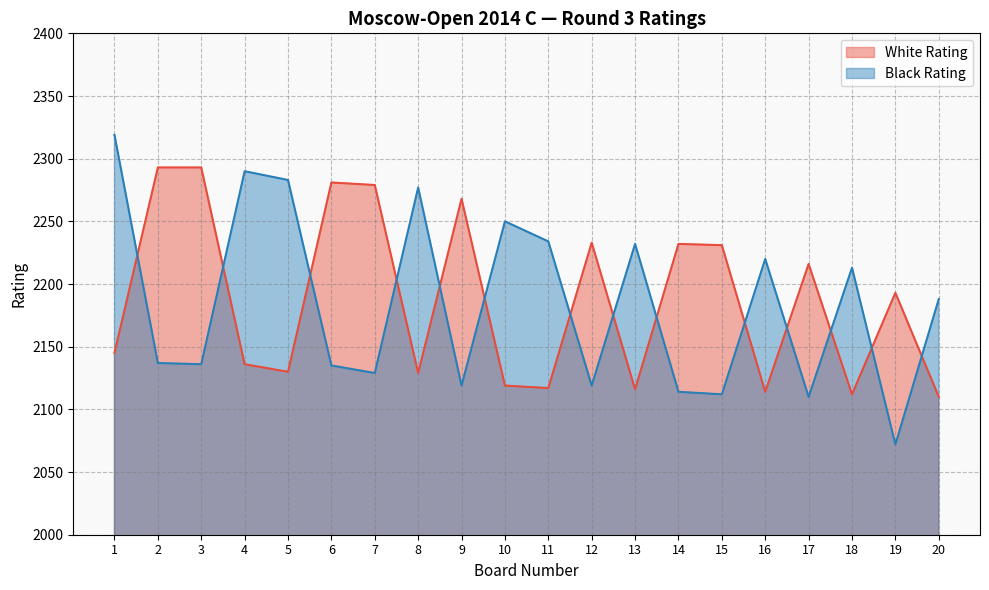

Reading right to left, extract all data points from this chart.

White Rating: 20=2110	19=2193	18=2112	17=2216	16=2114	15=2231	14=2232	13=2116	12=2233	11=2117	10=2119	9=2268	8=2129	7=2279	6=2281	5=2130	4=2136	3=2293	2=2293	1=2145
Black Rating: 20=2188	19=2072	18=2213	17=2110	16=2220	15=2112	14=2114	13=2232	12=2119	11=2234	10=2250	9=2119	8=2277	7=2129	6=2135	5=2283	4=2290	3=2136	2=2137	1=2319